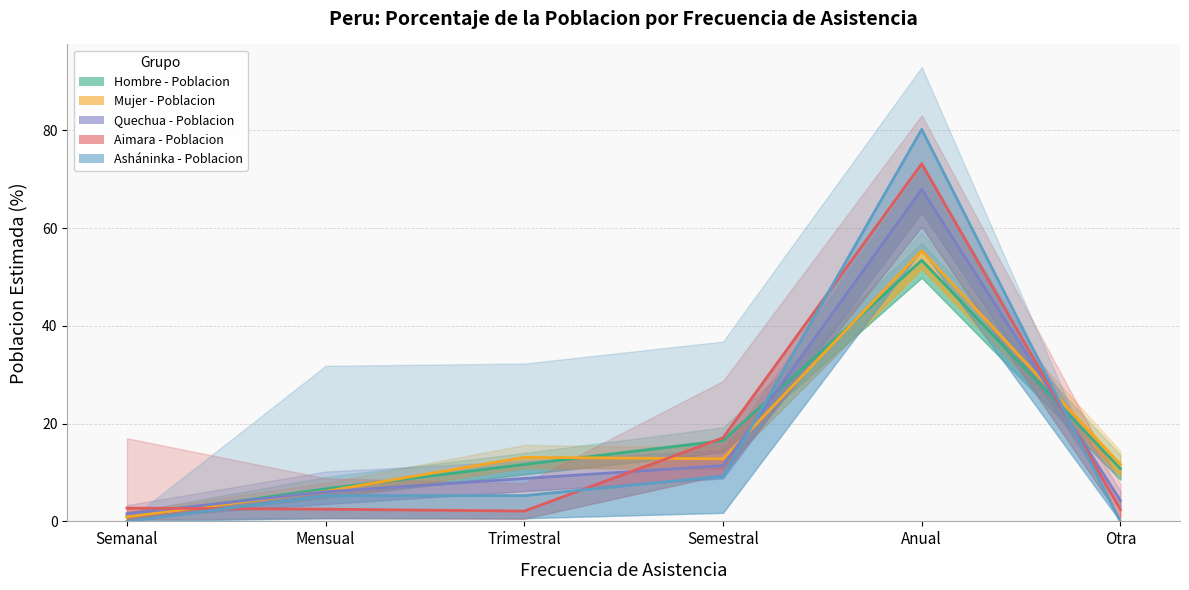

At Otra, list the series in order from smallest to largest.

Asháninka - Poblacion, Aimara - Poblacion, Quechua - Poblacion, Hombre - Poblacion, Mujer - Poblacion